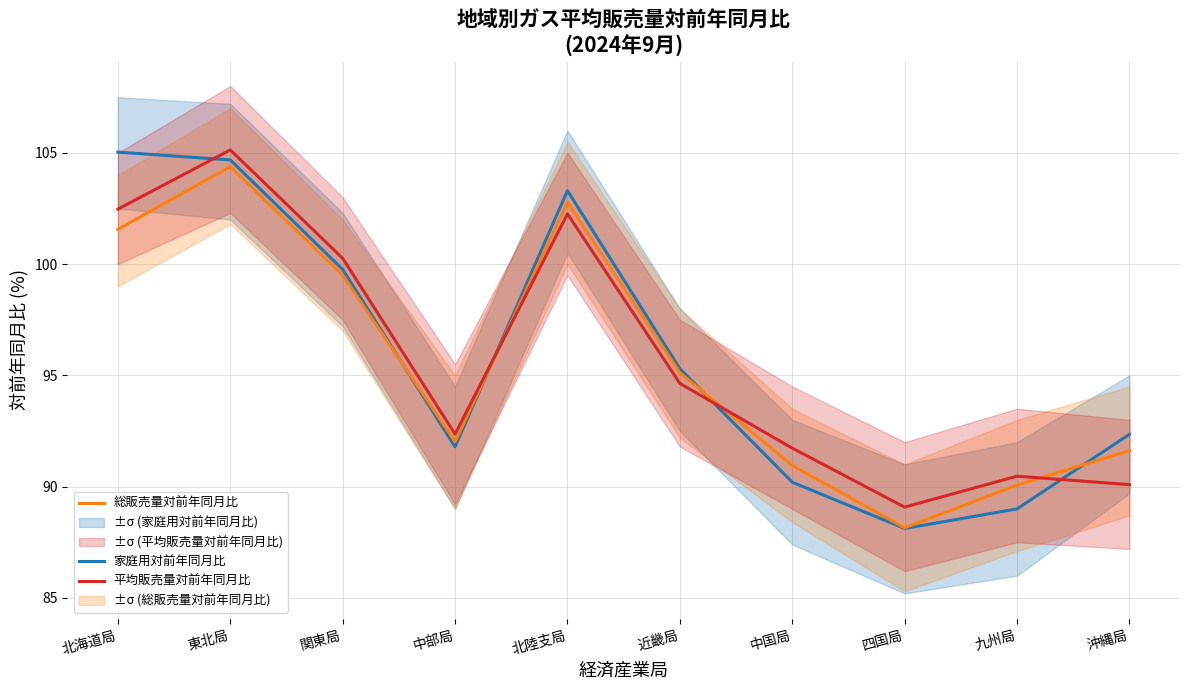

At which label does 平均販売量対前年同月比 first exceed 94?

北海道局